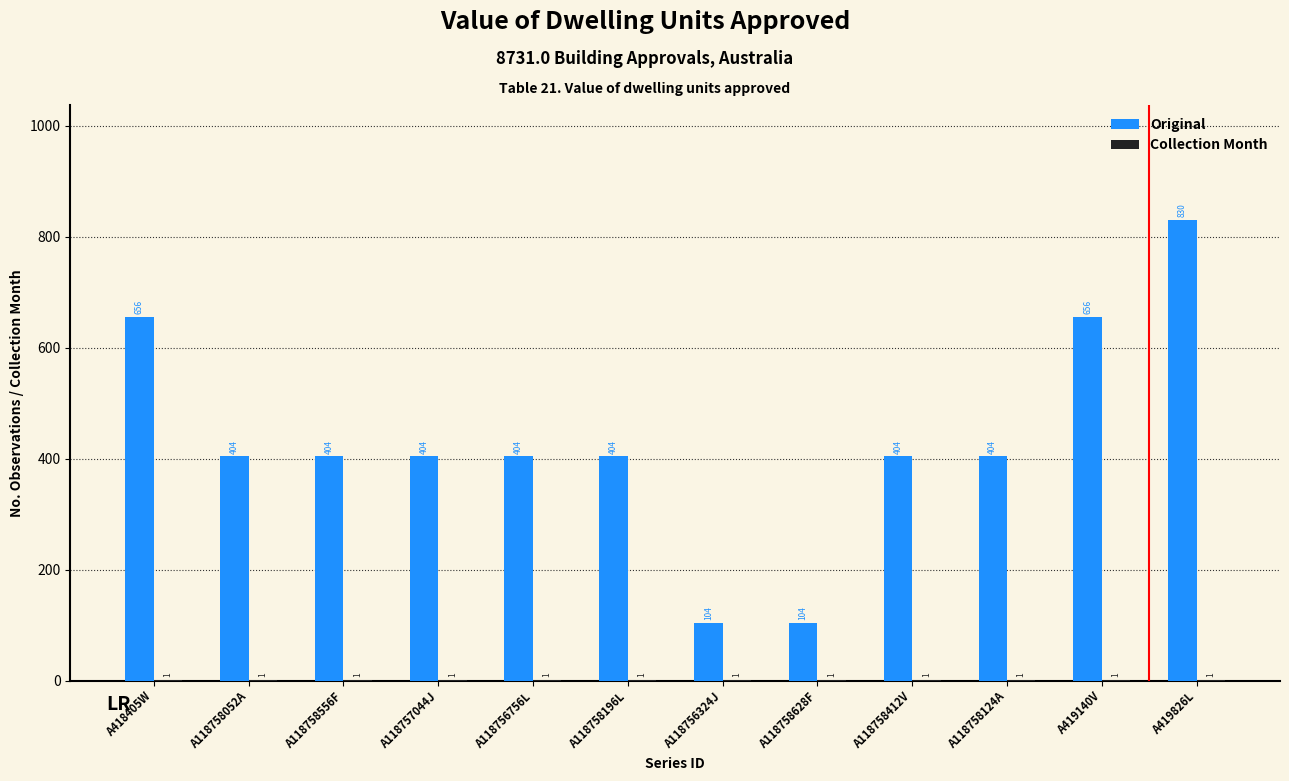

What is the sum of the Original values at A419140V and A419826L?

1486